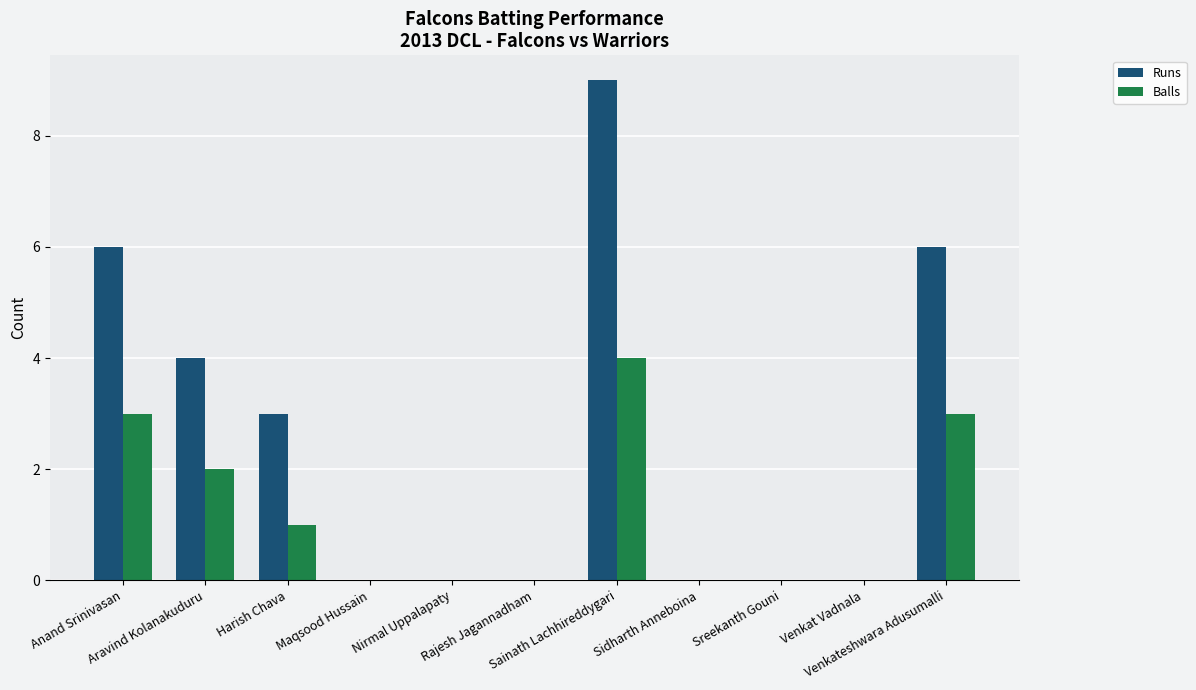

What is the highest value of the Runs series?

9